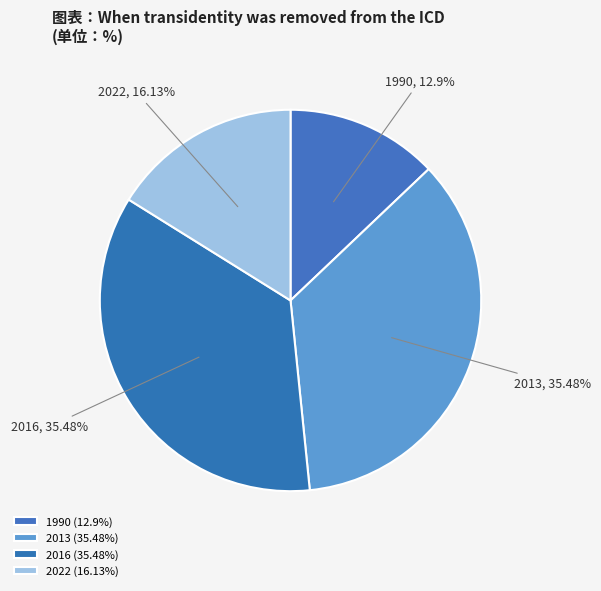

Is 1990 the majority of the pie?

No